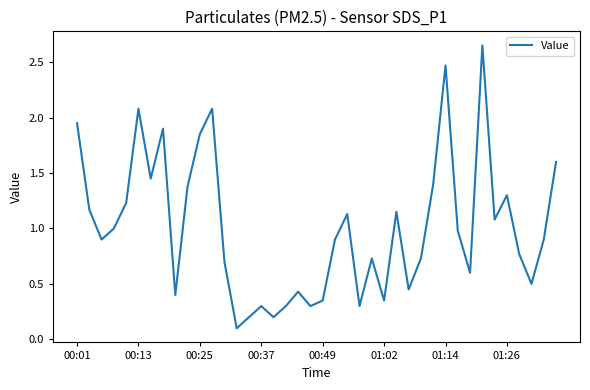

List the labels in order of value, largest first.

33, 30, 01:02, 11, 00:01, 01:26, 10, 39, 01:14, 29, 9, 35, 00:49, 00:13, 26, 22, 34, 00:37, 31, 00:25, 21, 38, 36, 24, 28, 12, 32, 37, 27, 18, 8, 20, 25, 15, 17, 19, 23, 14, 16, 13